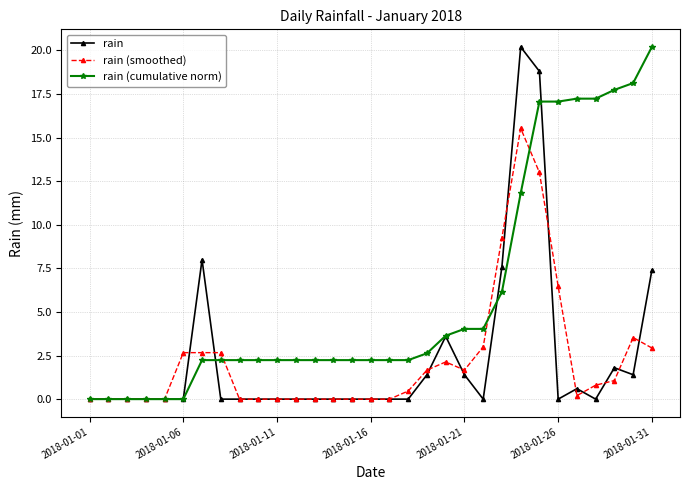

What is the highest value of the rain (smoothed) series?

15.5